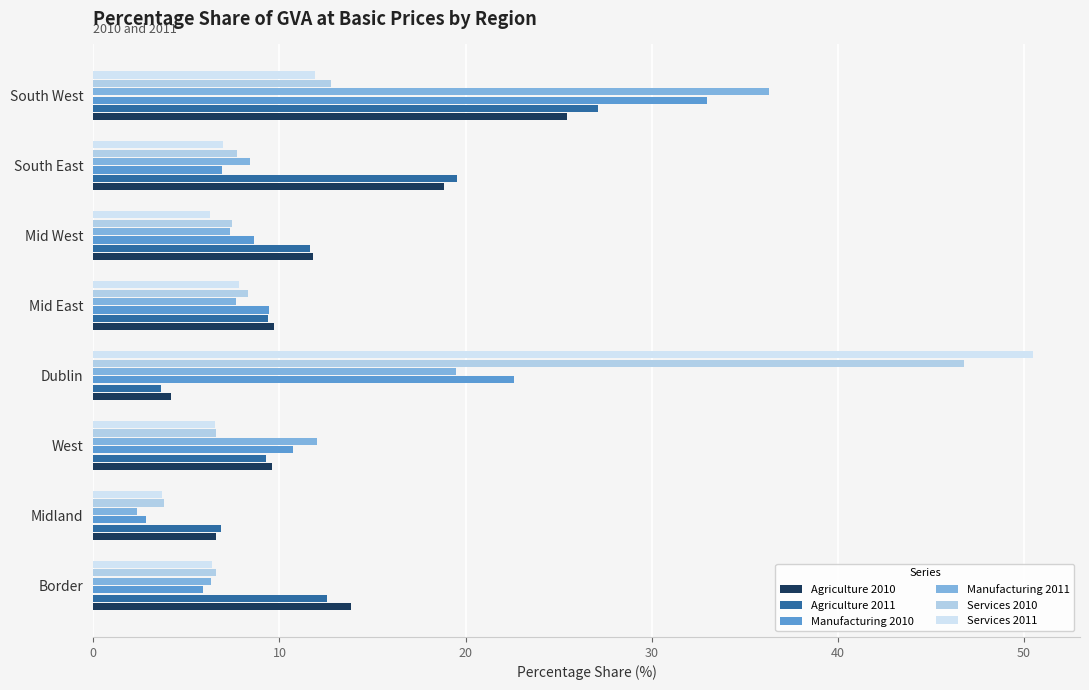

List the series in order of their peak value, highest first.

Services 2011, Services 2010, Manufacturing 2011, Manufacturing 2010, Agriculture 2011, Agriculture 2010